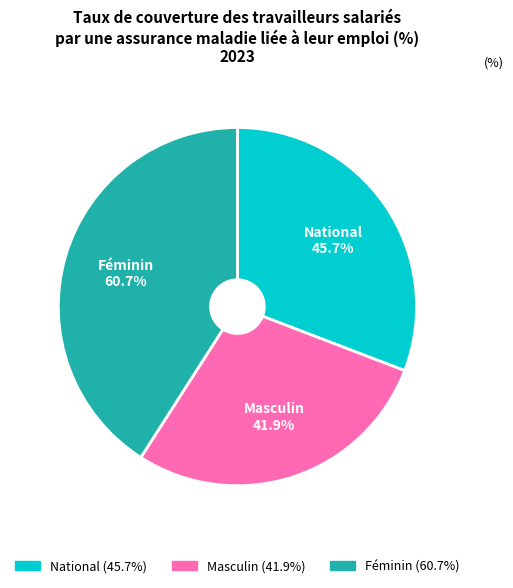

How many slices are in this pie chart?

3